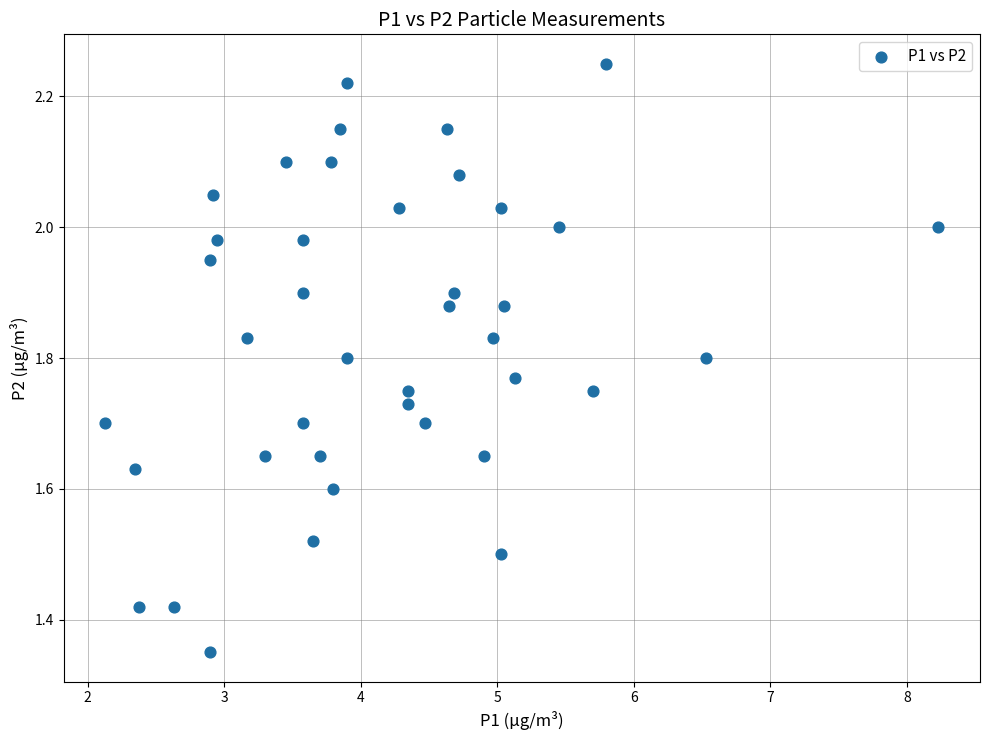

What is the range of Y values (max minus min)?

0.9